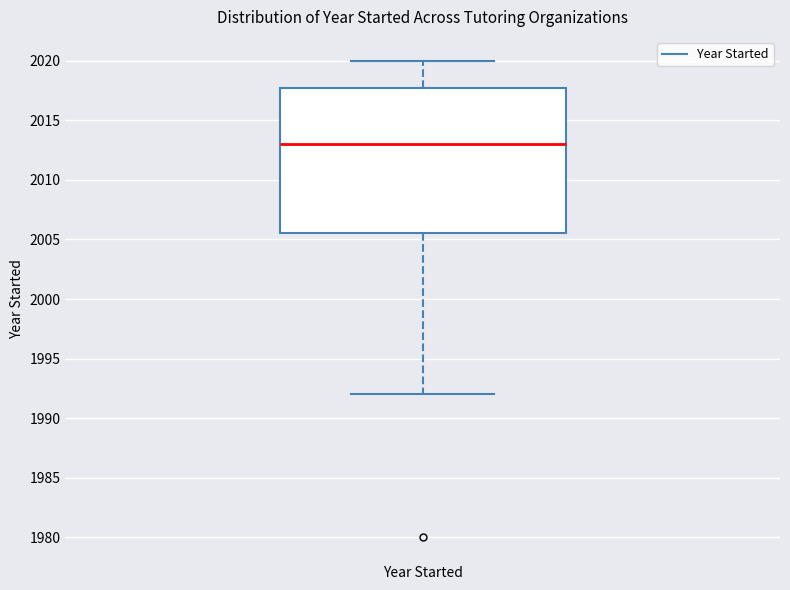

Transcribe this box plot: give where the median line is, the range the box spans, and where the two whiskers end, as read against the y-axis. The values are not printed on the chart, so give them approximately, as read against the axis.

median 2013.0, box 2005.5 to 2018.0, whiskers 1992.0 to 2020.0